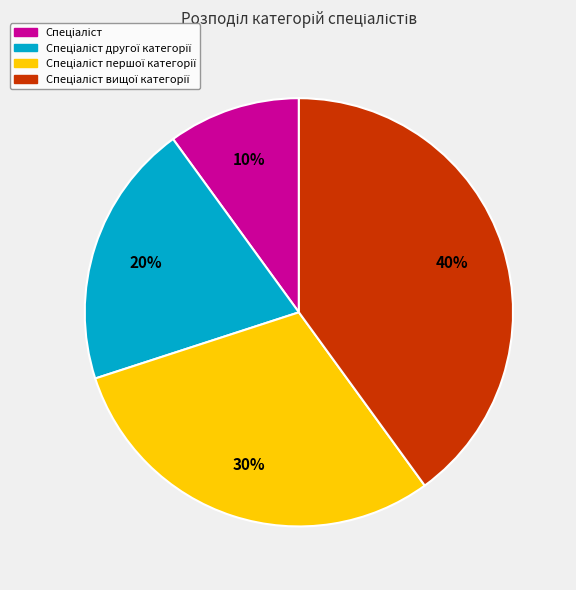

To the nearest percent, what is the difference between the largest and smallest slice percentages?

30%